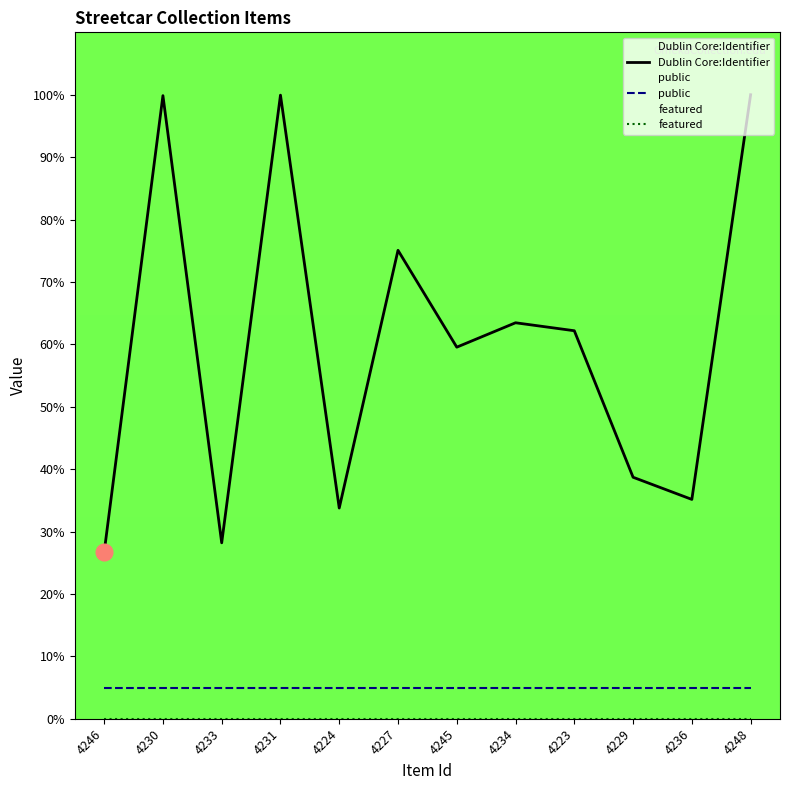

True or false: Dublin Core:Identifier and featured intersect in this chart.

False